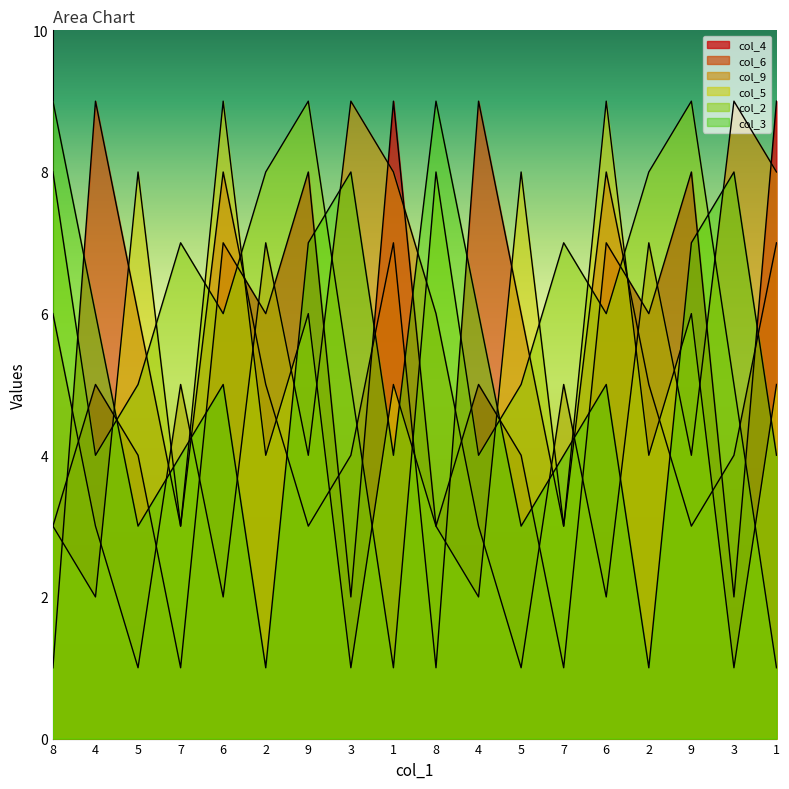

Reading left to right, list all the values displayed in this chart.

col_4: 8=3	4=5	5=4	7=1	6=7	2=6	9=8	3=2	1=9	8=3	4=5	5=4	7=1	6=7	2=6	9=8	3=2	1=9
col_6: 8=1	4=9	5=6	7=3	6=8	2=5	9=3	3=4	1=7	8=1	4=9	5=6	7=3	6=8	2=5	9=3	3=4	1=7
col_9: 8=6	4=3	5=1	7=5	6=2	2=7	9=4	3=9	1=8	8=6	4=3	5=1	7=5	6=2	2=7	9=4	3=9	1=8
col_5: 8=3	4=2	5=8	7=3	6=9	2=4	9=6	3=1	1=5	8=3	4=2	5=8	7=3	6=9	2=4	9=6	3=1	1=5
col_2: 8=8	4=4	5=5	7=7	6=6	2=8	9=9	3=5	1=1	8=8	4=4	5=5	7=7	6=6	2=8	9=9	3=5	1=1
col_3: 8=9	4=6	5=3	7=4	6=5	2=1	9=7	3=8	1=4	8=9	4=6	5=3	7=4	6=5	2=1	9=7	3=8	1=4